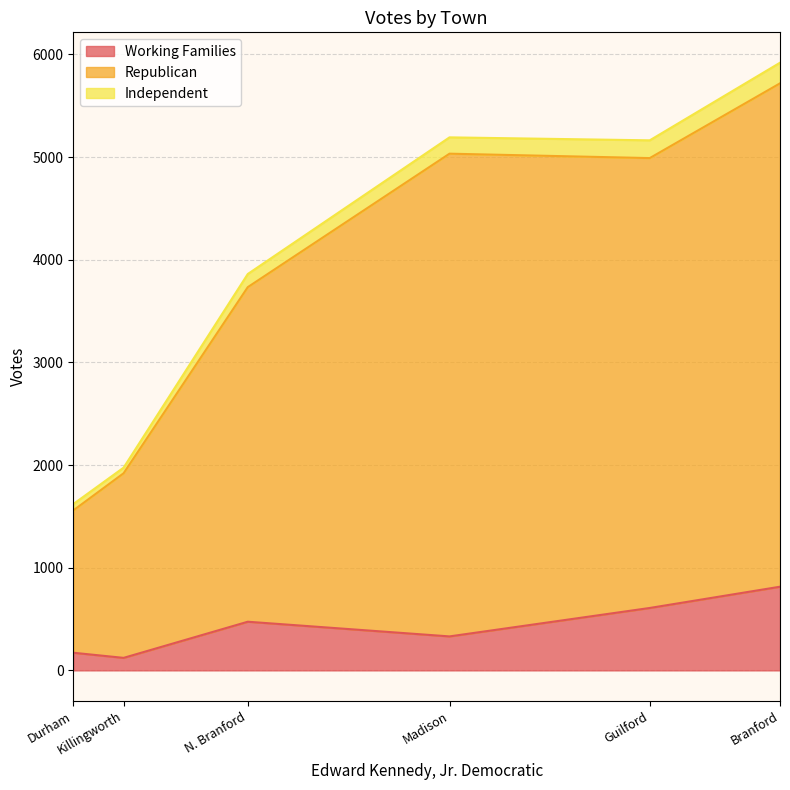

What is the difference between the second highest and minimum values in the Working Families series?

486